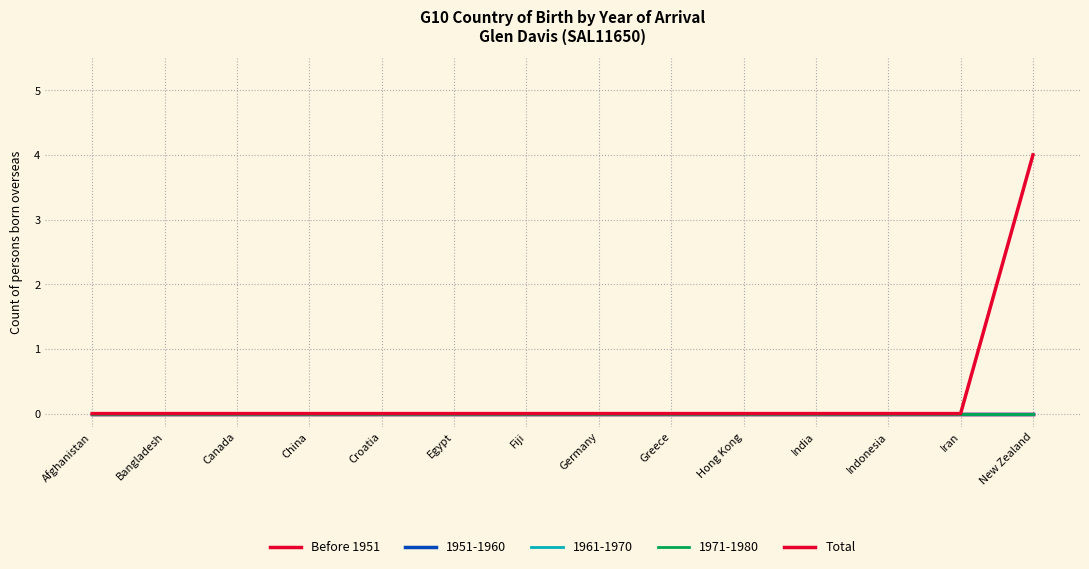

True or false: Before 1951 has more than 0 points higher than both neighbors.

False